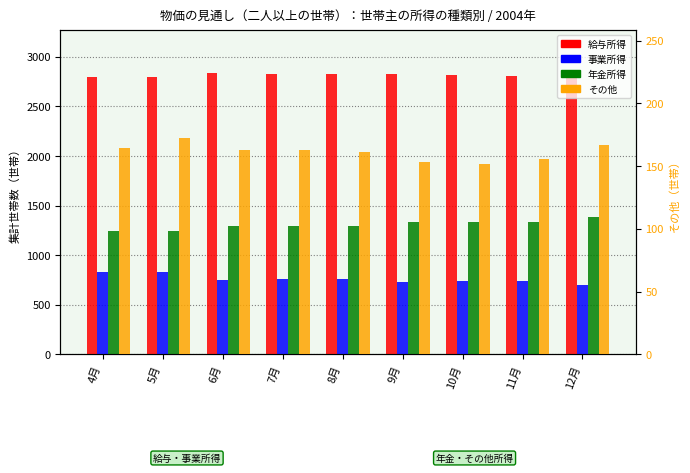

What value does the その他 series have at 12月?

167